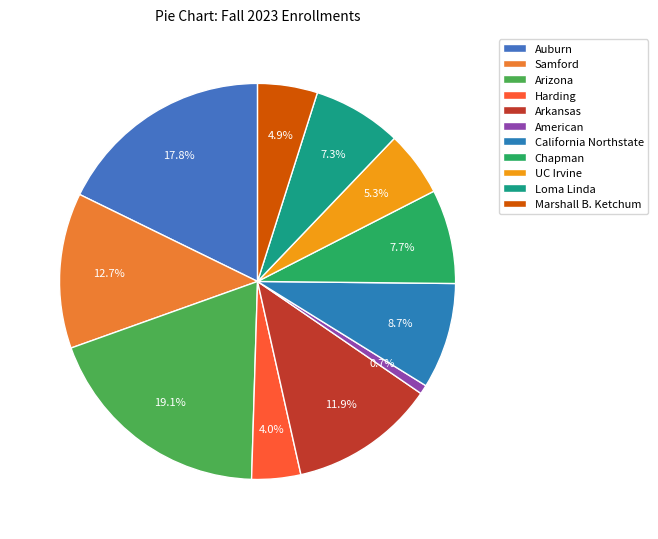

Does any single category account for the majority?

No